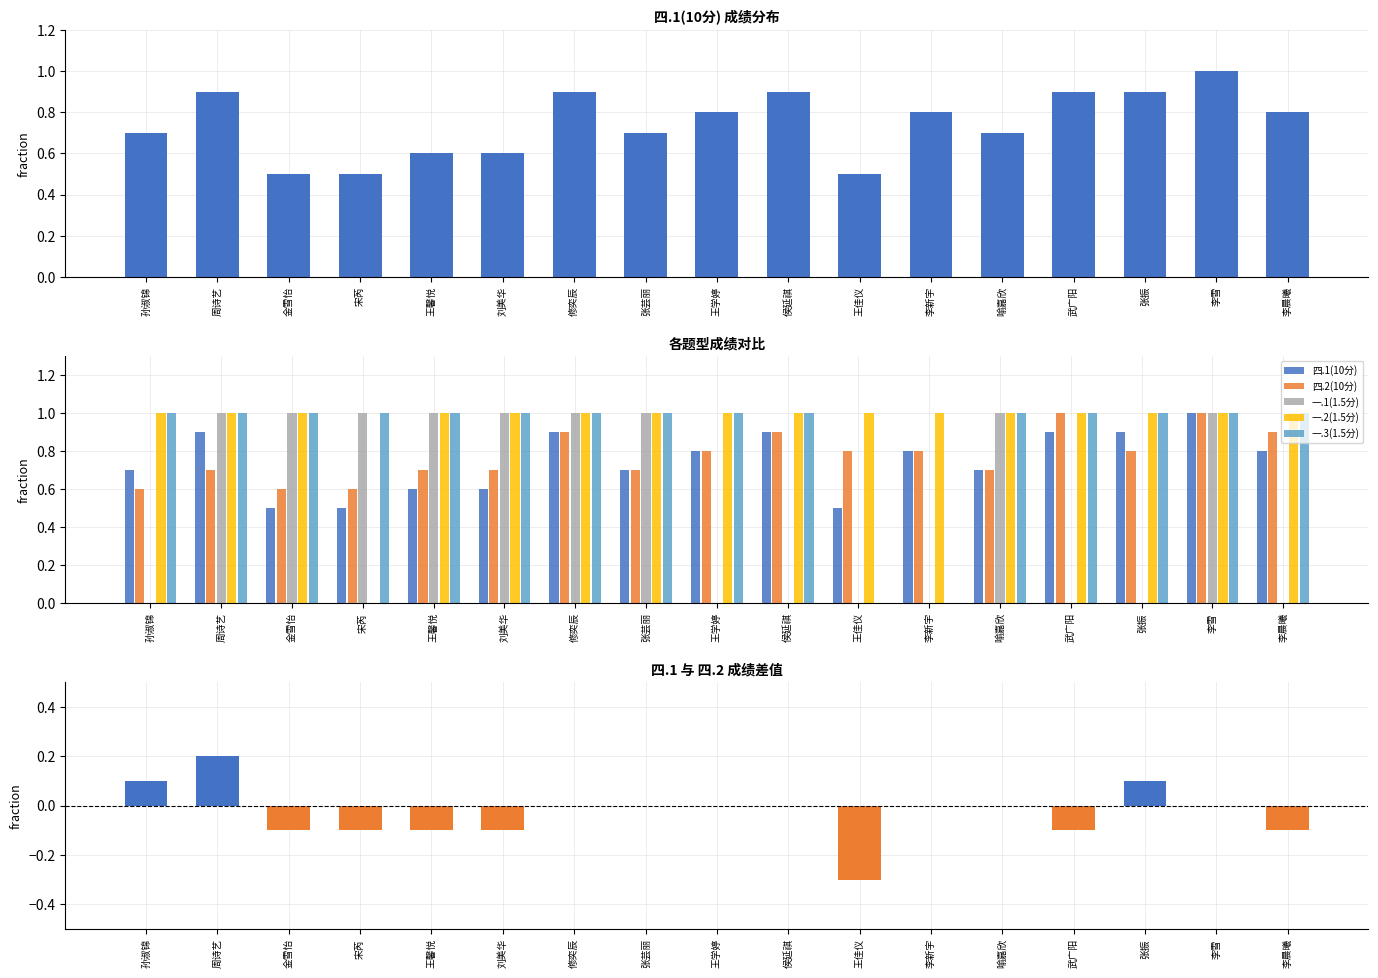

At which category is the sum across all series the highest?

李雪